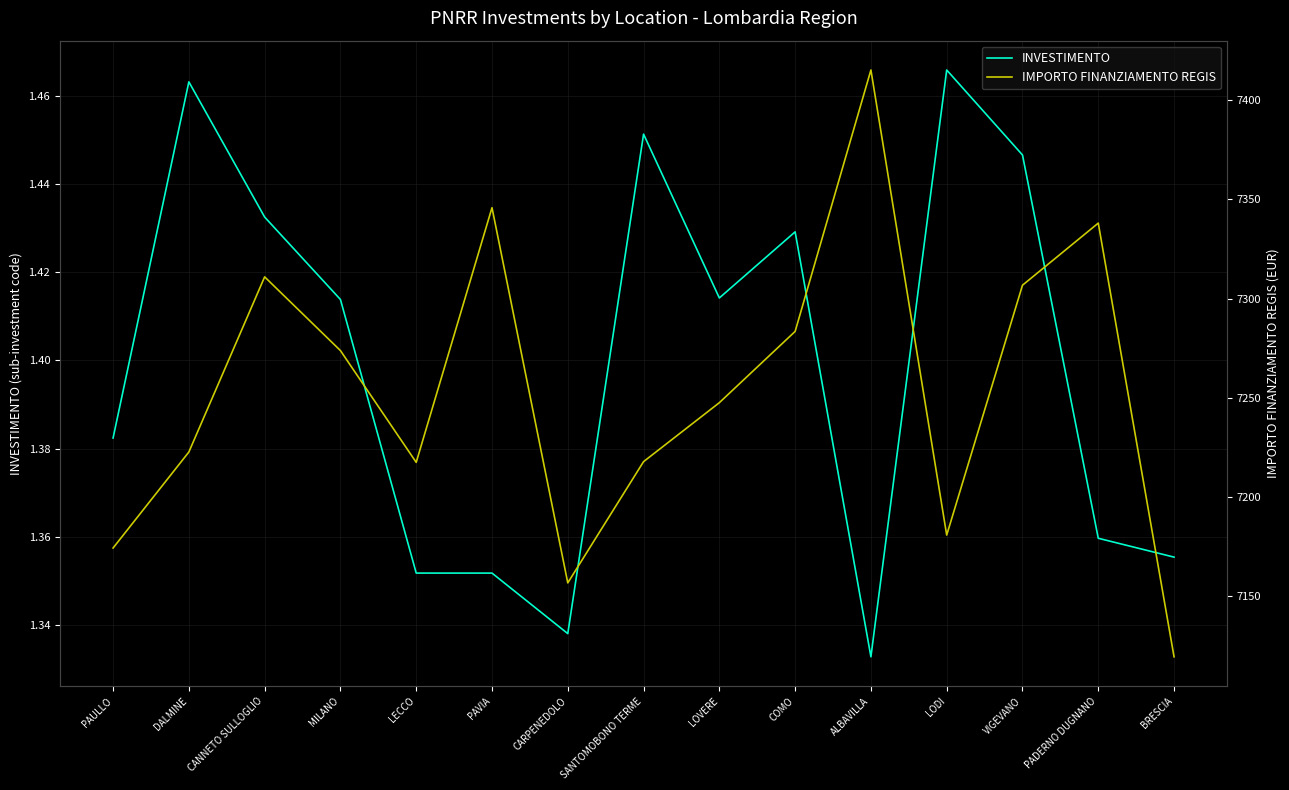

Reading left to right, what are all the values shown in this chart?

INVESTIMENTO: PAULLO=1.4	DALMINE=1.5	CANNETO SULLOGLIO=1.4	MILANO=1.4	LECCO=1.4	PAVIA=1.4	CARPENEDOLO=1.3	SANTOMOBONO TERME=1.5	LOVERE=1.4	COMO=1.4	ALBAVILLA=1.3	LODI=1.5	VIGEVANO=1.4	PADERNO DUGNANO=1.4	BRESCIA=1.4
IMPORTO FINANZIAMENTO REGIS: PAULLO=7174.4	DALMINE=7222.7	CANNETO SULLOGLIO=7310.9	MILANO=7273.8	LECCO=7217.5	PAVIA=7345.7	CARPENEDOLO=7156.8	SANTOMOBONO TERME=7217.9	LOVERE=7247.5	COMO=7283.4	ALBAVILLA=7415.1	LODI=7180.9	VIGEVANO=7306.7	PADERNO DUGNANO=7338.0	BRESCIA=7119.6